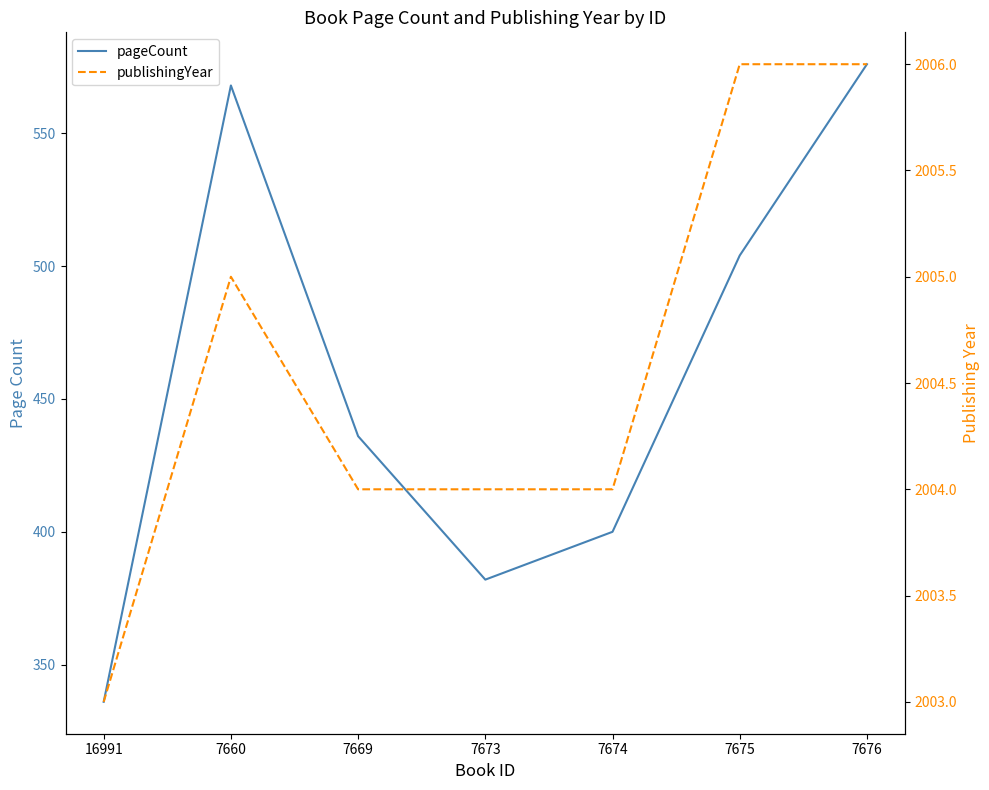

The value of publishingYear at 7675 is 1145. True or false?

False